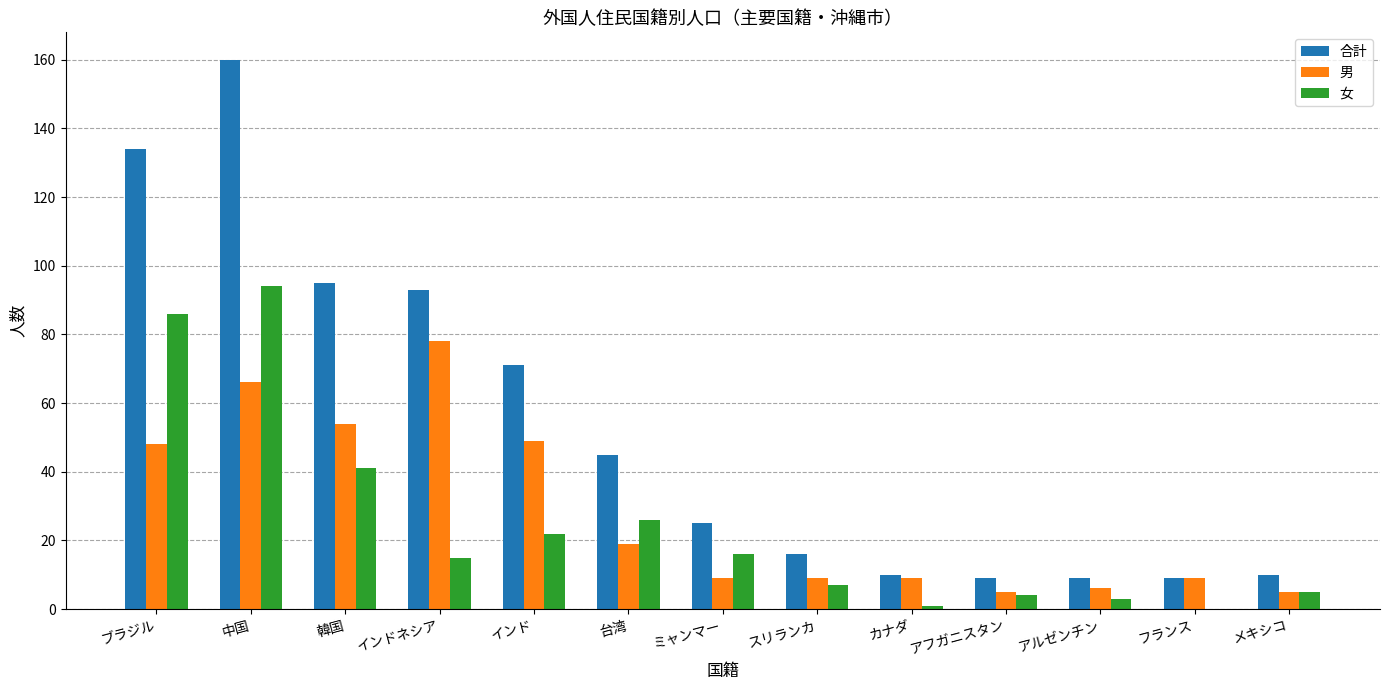

What value does the 男 series have at アフガニスタン?

5